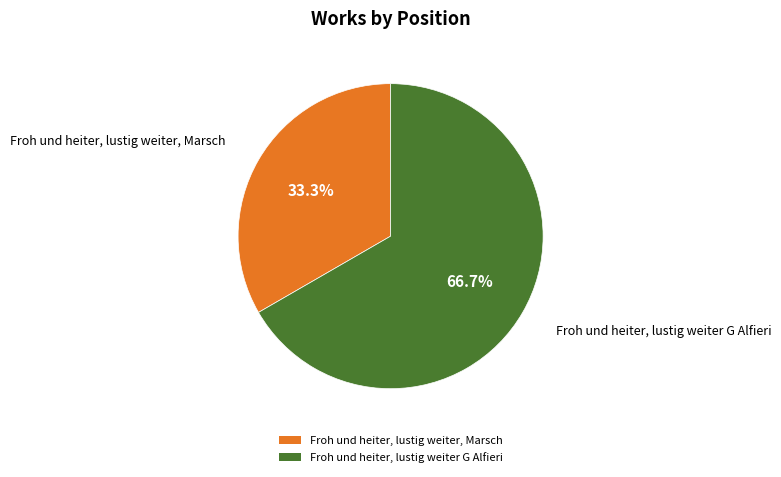

Count the number of slices in the pie.

2